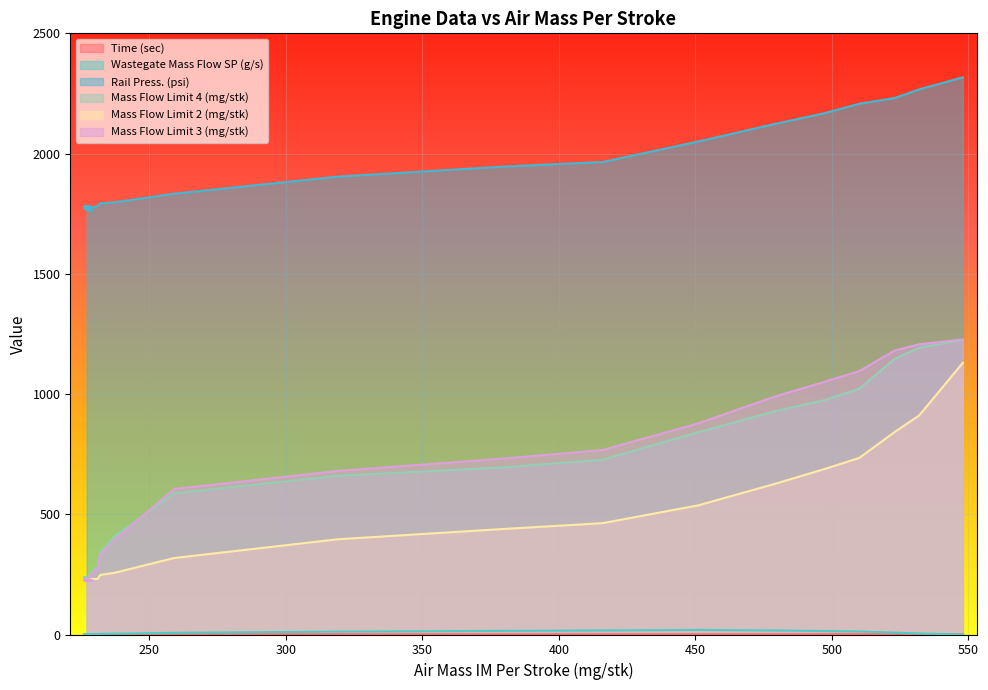

How many series are shown in this chart?

6